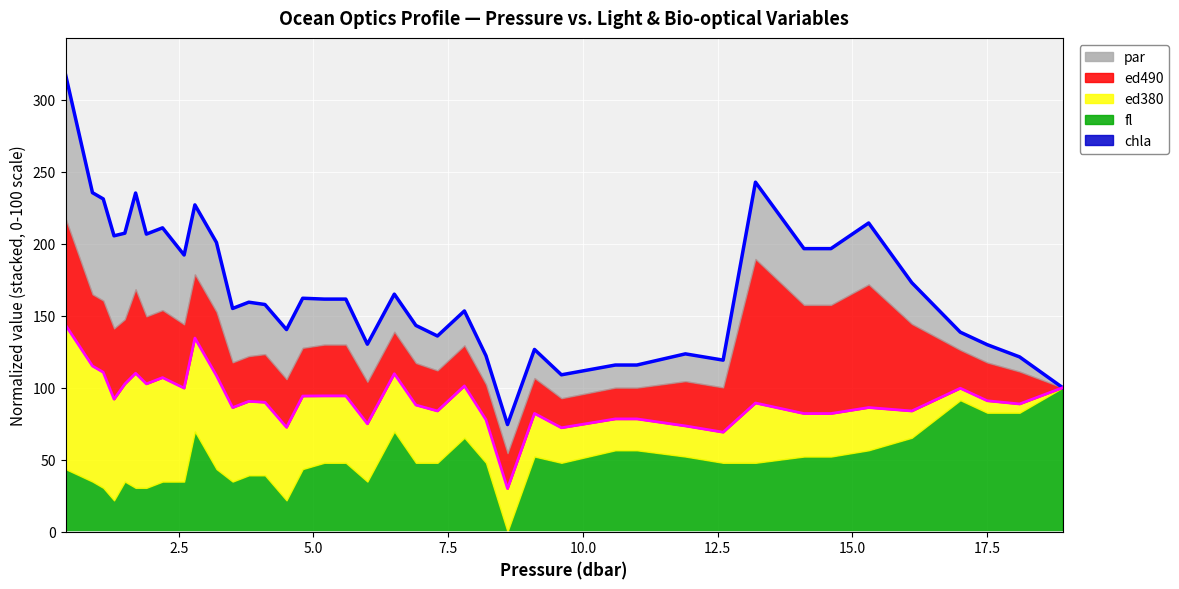

What is the difference between the second highest and minimum values in the ed380 (upper bound) series?

104.5